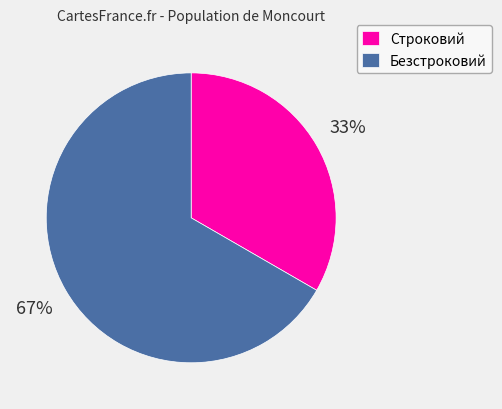

Is it true that Безстроковий is 67% of the pie?

True